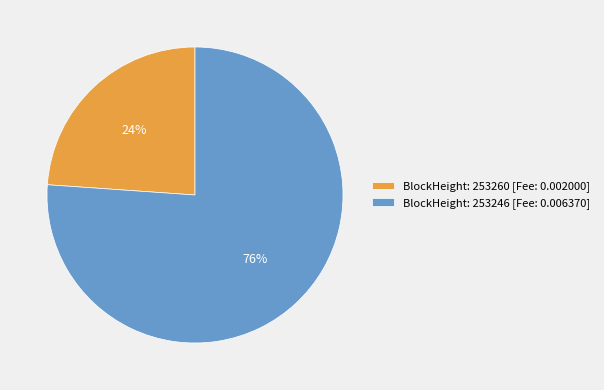

Which category accounts for the majority?

BlockHeight: 253246 [Fee: 0.006370]